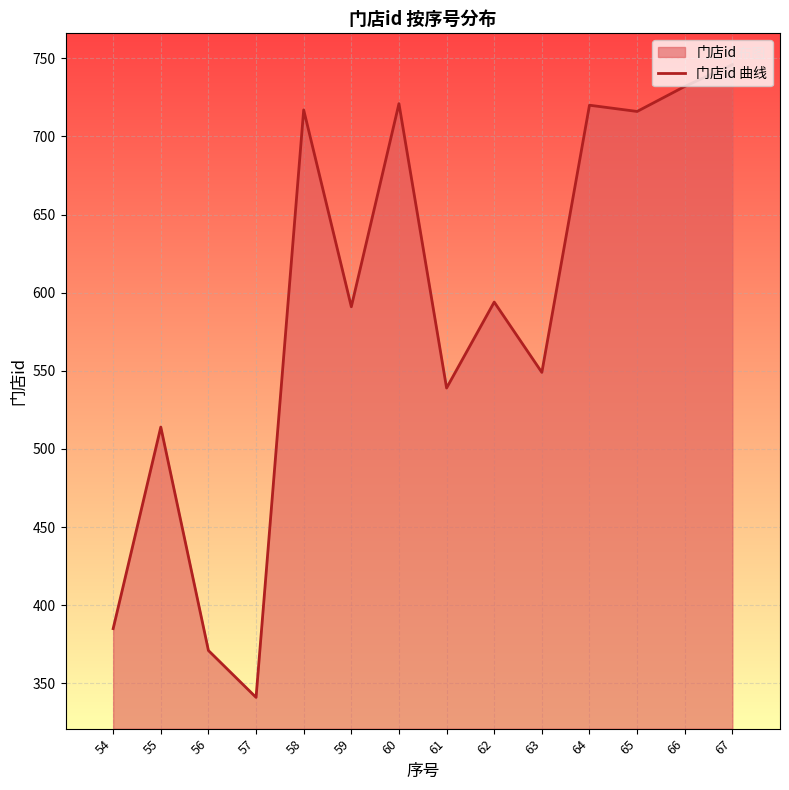

What is the value of the 1st point from the left?

385